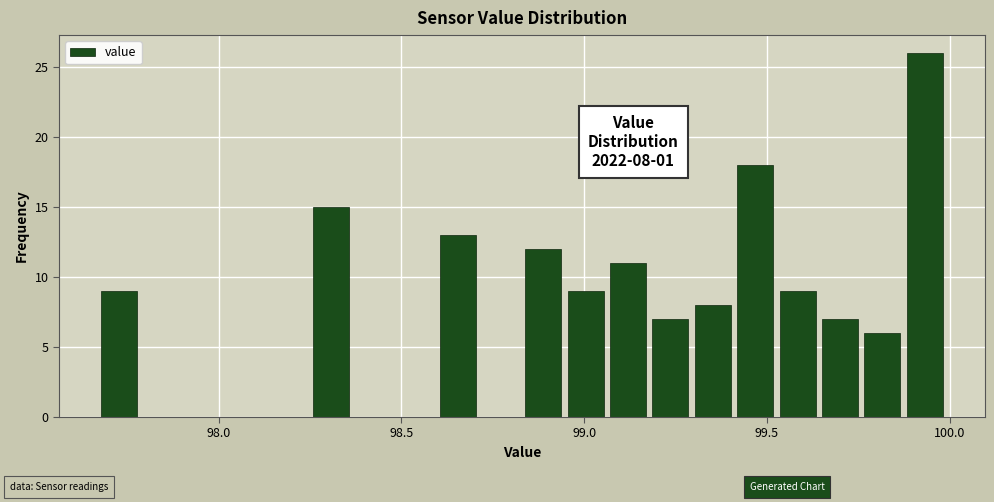

Around what value on the x-axis is the tallest bar? Give the approximate position of its centre, as read against the axis.

99.95